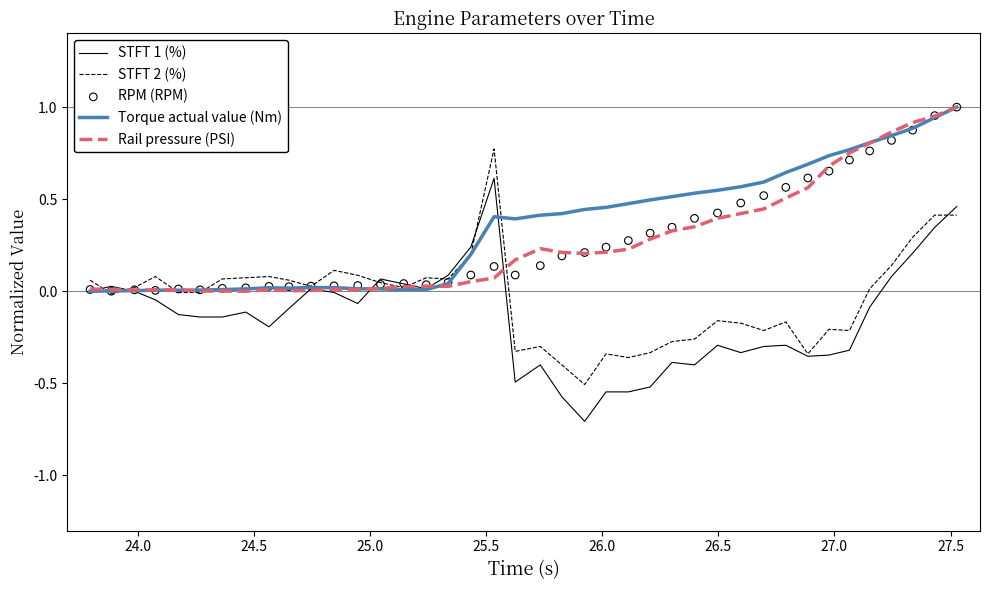

Which series reaches the minimum Y coordinate?

STFT 1 (%)